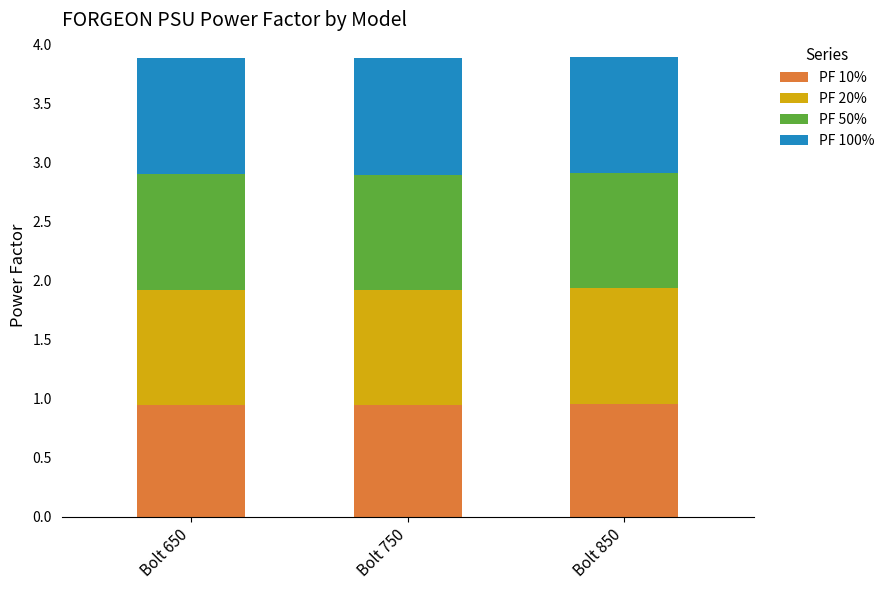

Is it true that PF 10% equals 1.5 at Bolt 850?

False